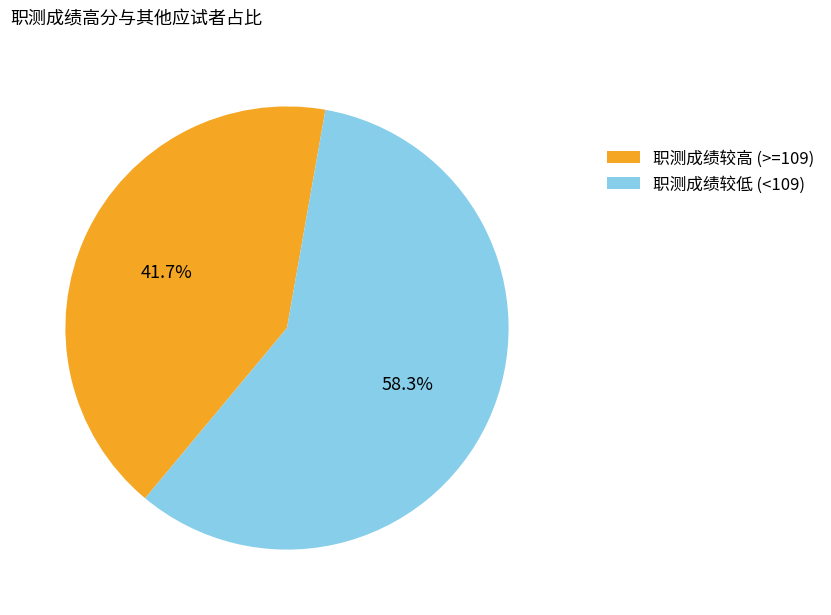

Rank the categories by value from highest to lowest.

职测成绩较低 (<109), 职测成绩较高 (>=109)